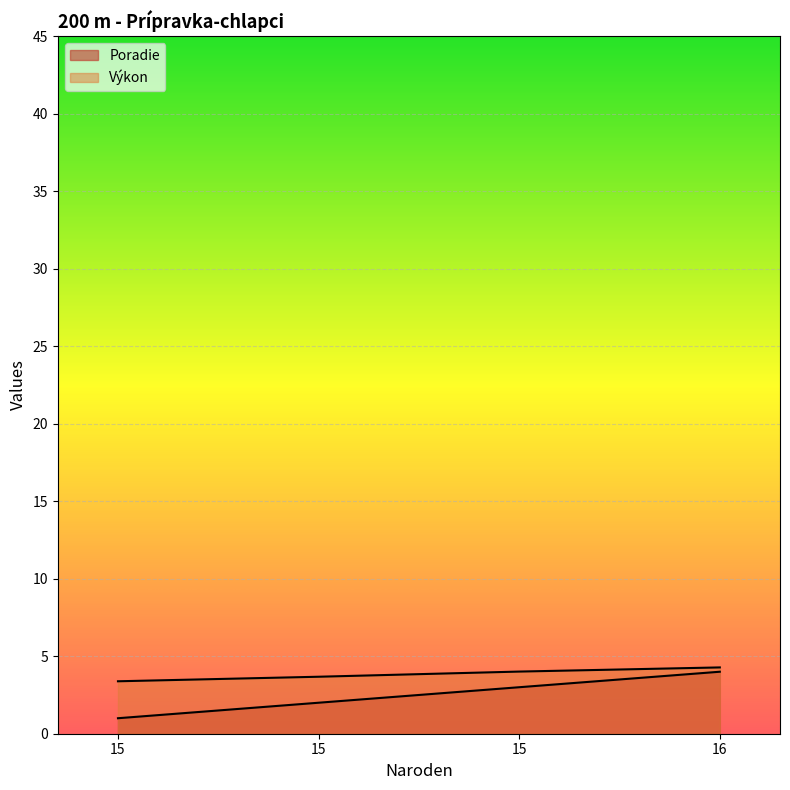

What is the difference between the Výkon values at 15 and 16?

0.3